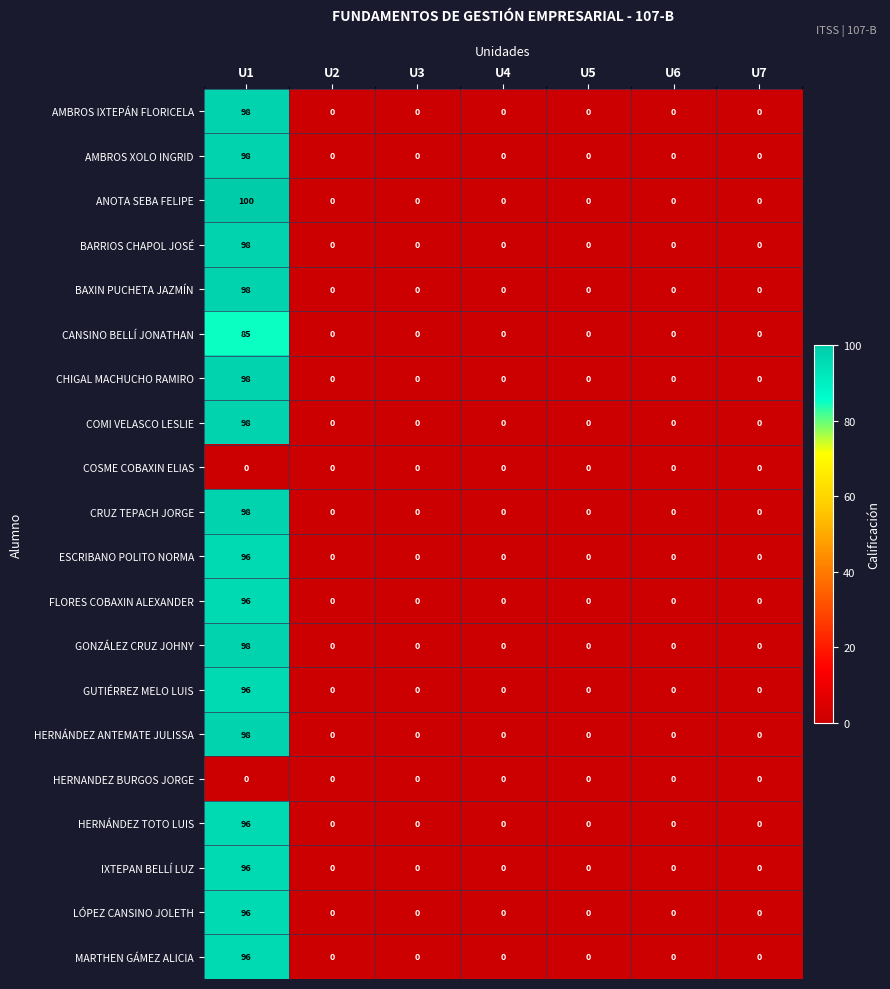

What is the approximate value of LÓPEZ CANSINO JOLETH at U1, to the nearest 5?

95